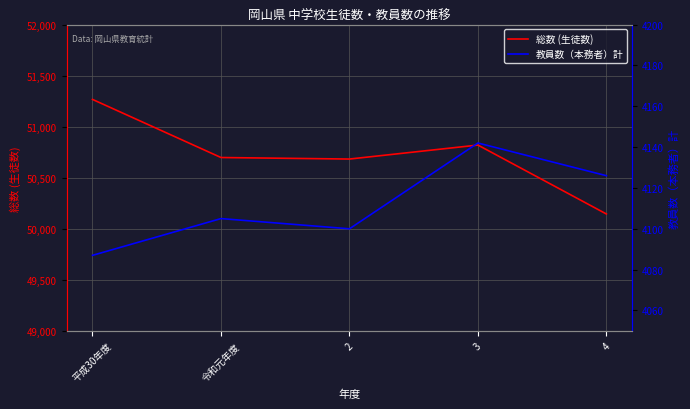

Which label corresponds to the largest value in the chart?

平成30年度